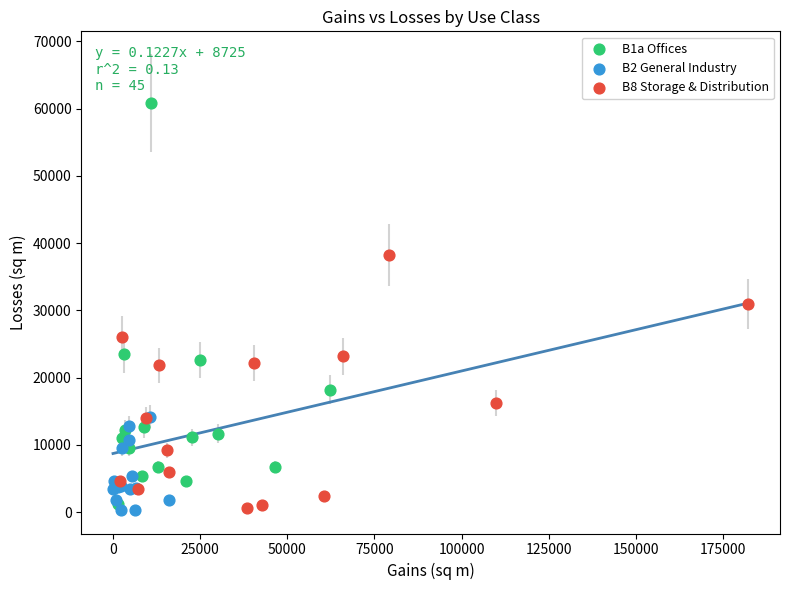

Which series has the widest spread of Y values?

B1a Offices